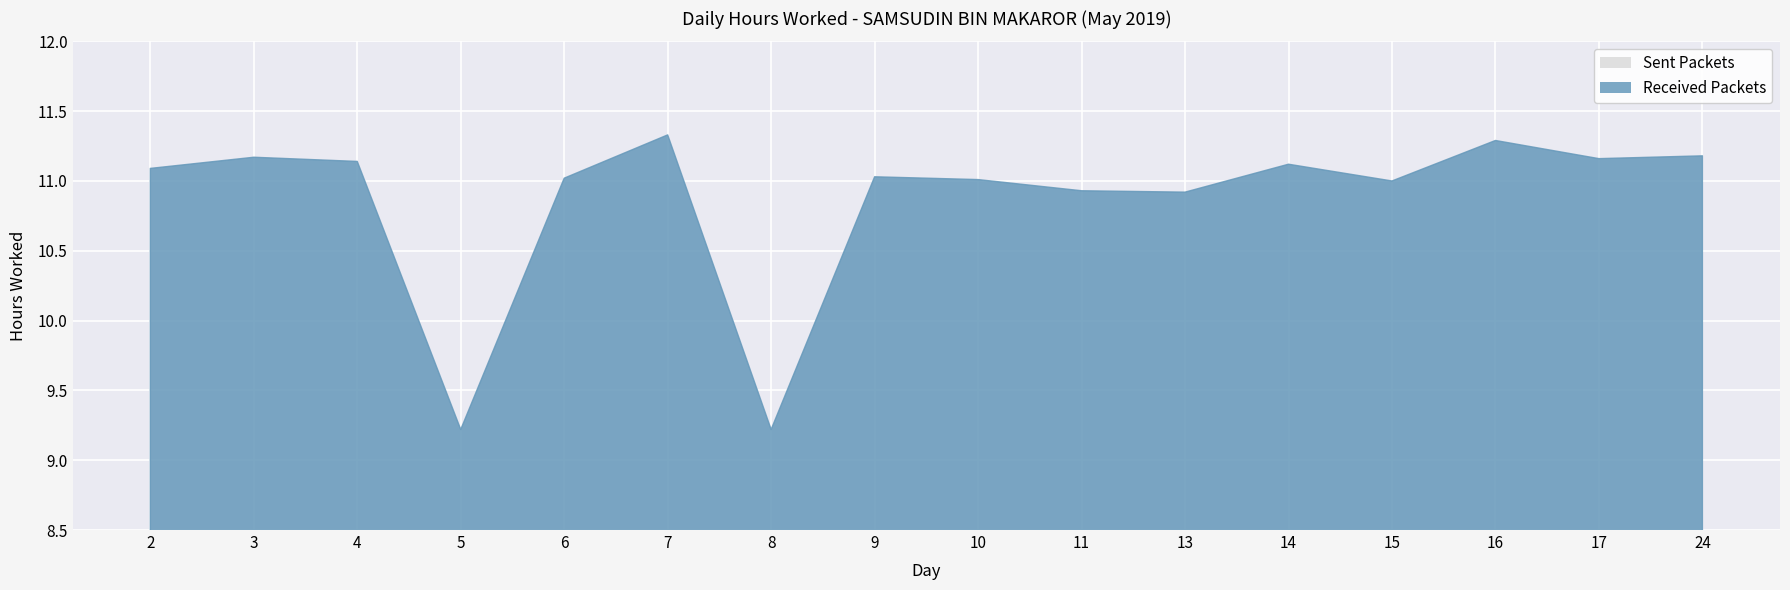

The value at 5 is 5.3. True or false?

False